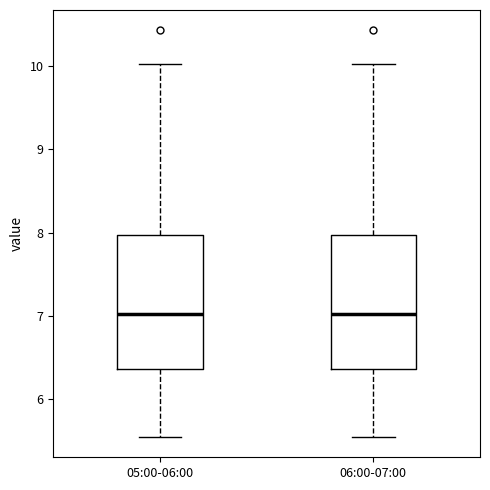

Where does the upper whisker of the box for 05:00-06:00 end on the y-axis? The values are not printed on the chart, so give them approximately, as read against the axis.

10.0